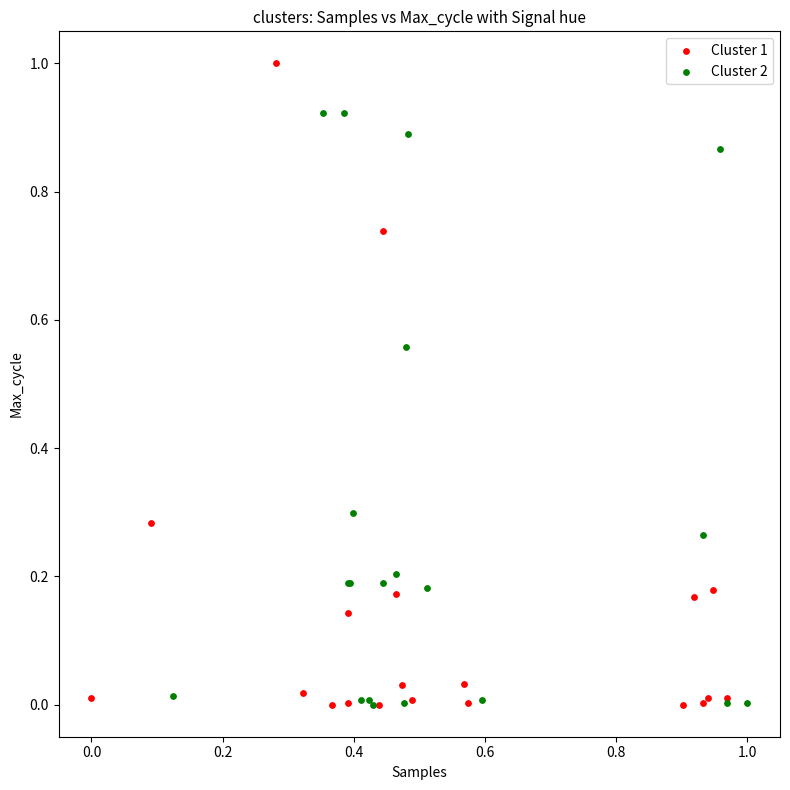

Which series has the largest Y range (max minus min)?

Cluster 1